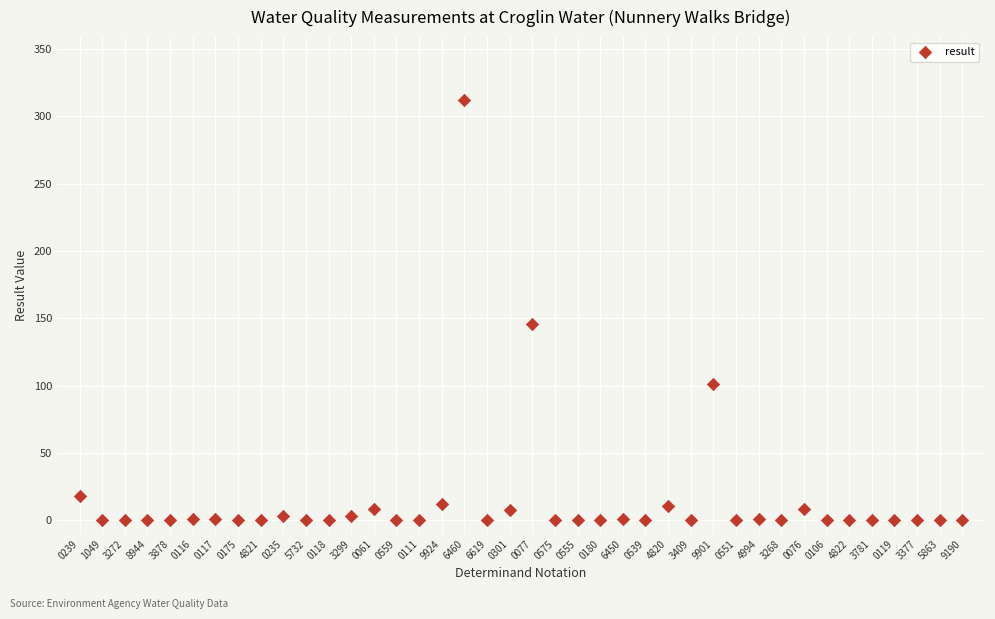

What is the range of Y values (max minus min)?

312.0